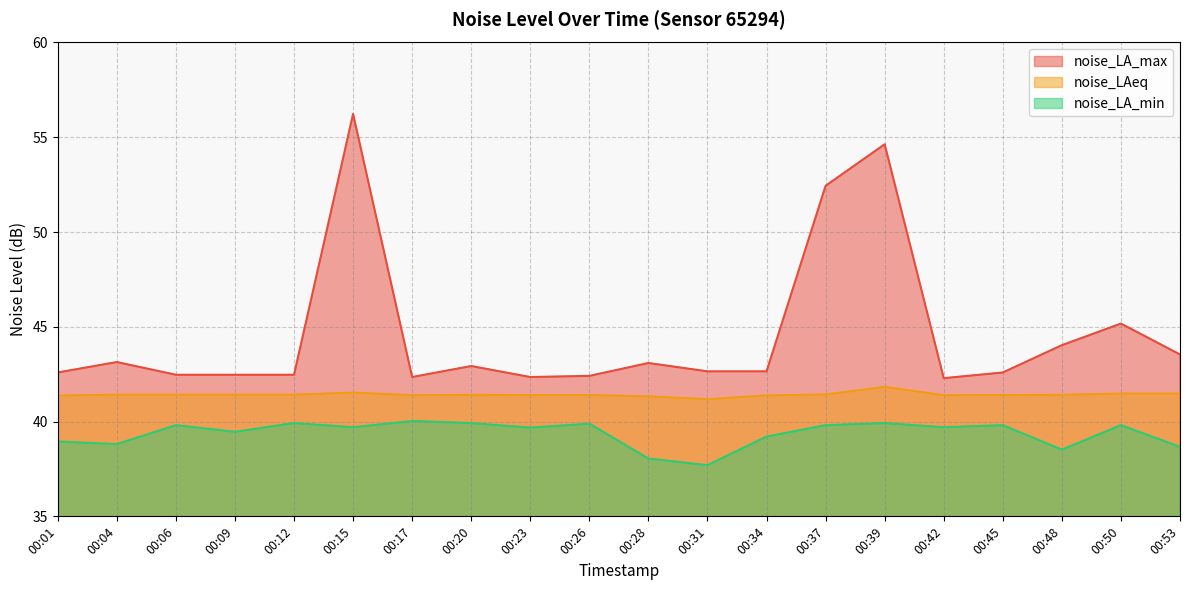

Rank the series at 00:09 from highest to lowest value.

noise_LA_max, noise_LAeq, noise_LA_min